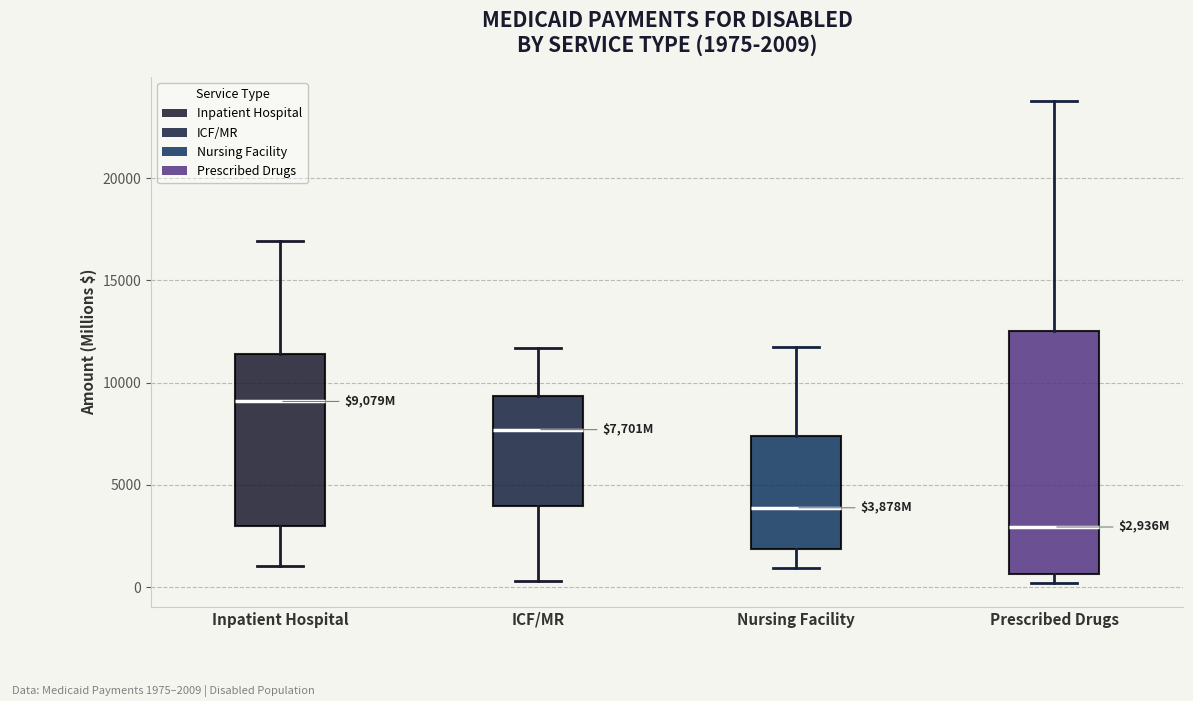

Which box is the tallest, from its lower edge to its upper edge?

Prescribed Drugs